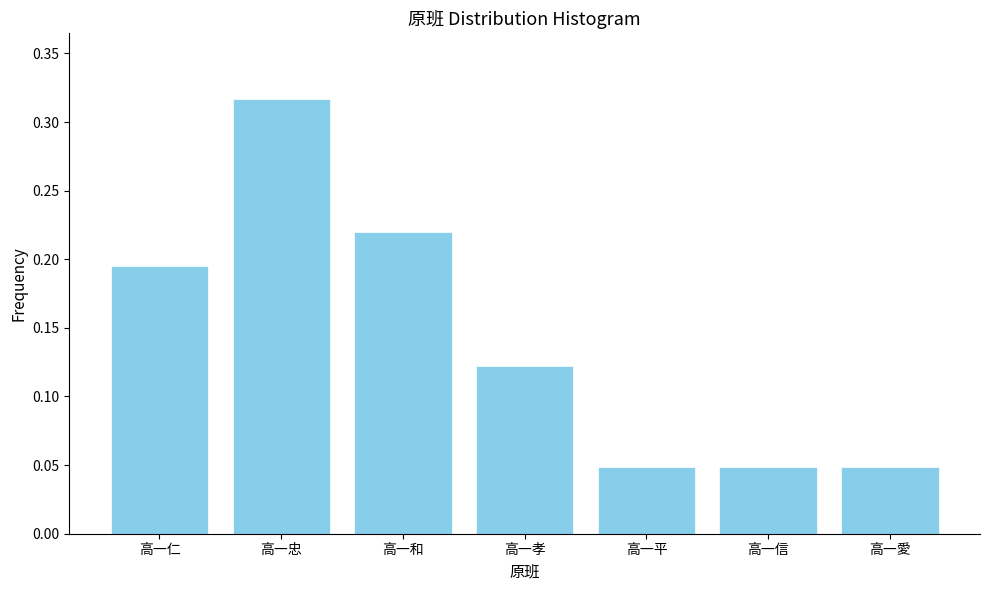

How many values are between 0 and 1?

7